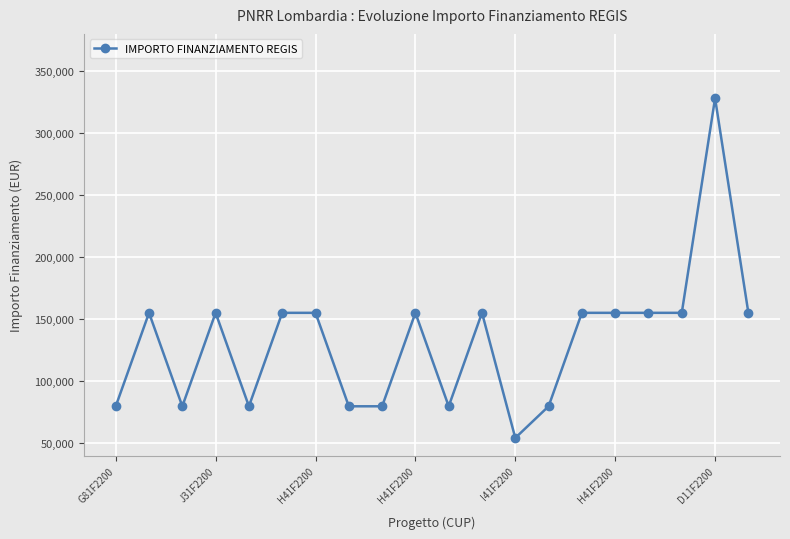

What is the maximum value shown in the chart?

328160